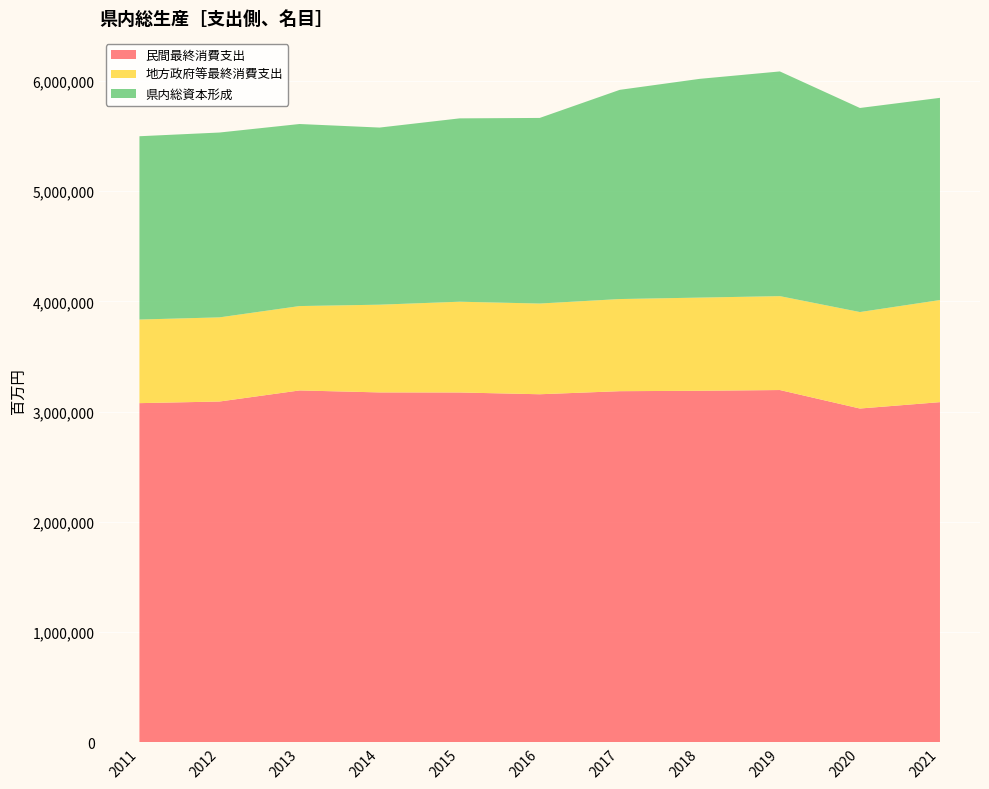

Reading left to right, what are all the values shown in this chart?

民間最終消費支出: 3077107	3091826	3192356	3174347	3173820	3157789	3185585	3189296	3196067	3028320	3086145
地方政府等最終消費支出: 758480	763400	765468	795970	823413	822898	835888	845331	851817	875175	926281
県内総資本形成: 1662959	1677000	1651645	1606918	1663456	1683883	1897964	1984659	2038572	1851413	1834443